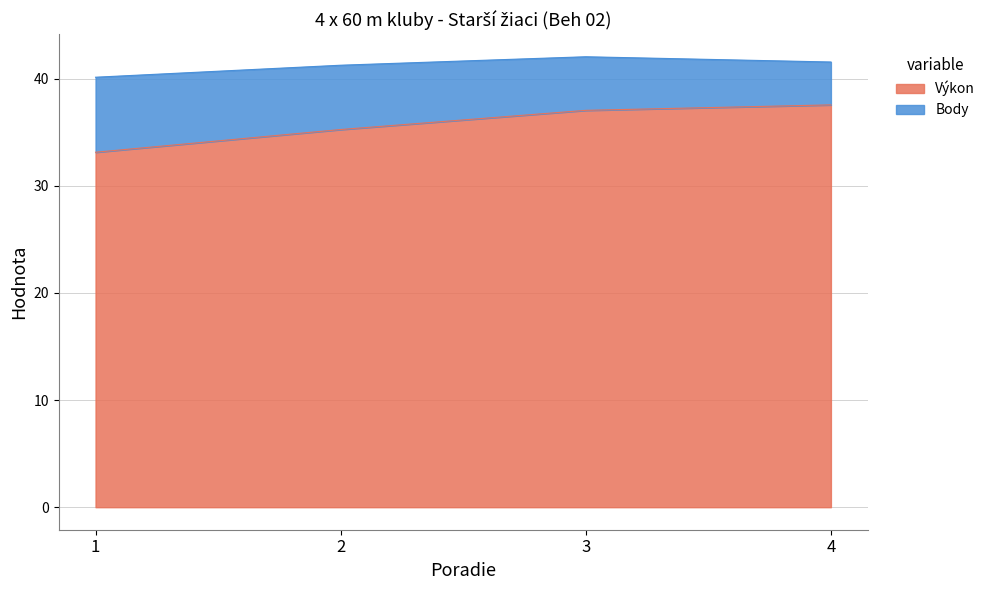

Reading left to right, extract all data points from this chart.

33.1	35.2	37.0	37.5